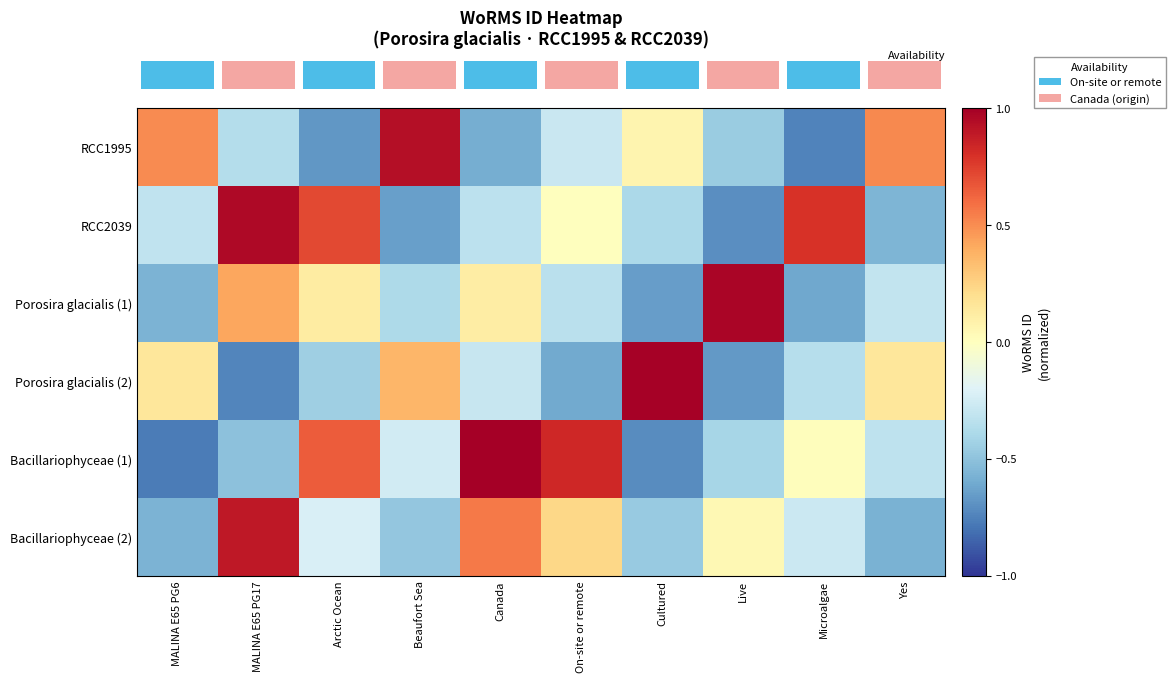

How many series are shown in this chart?

6